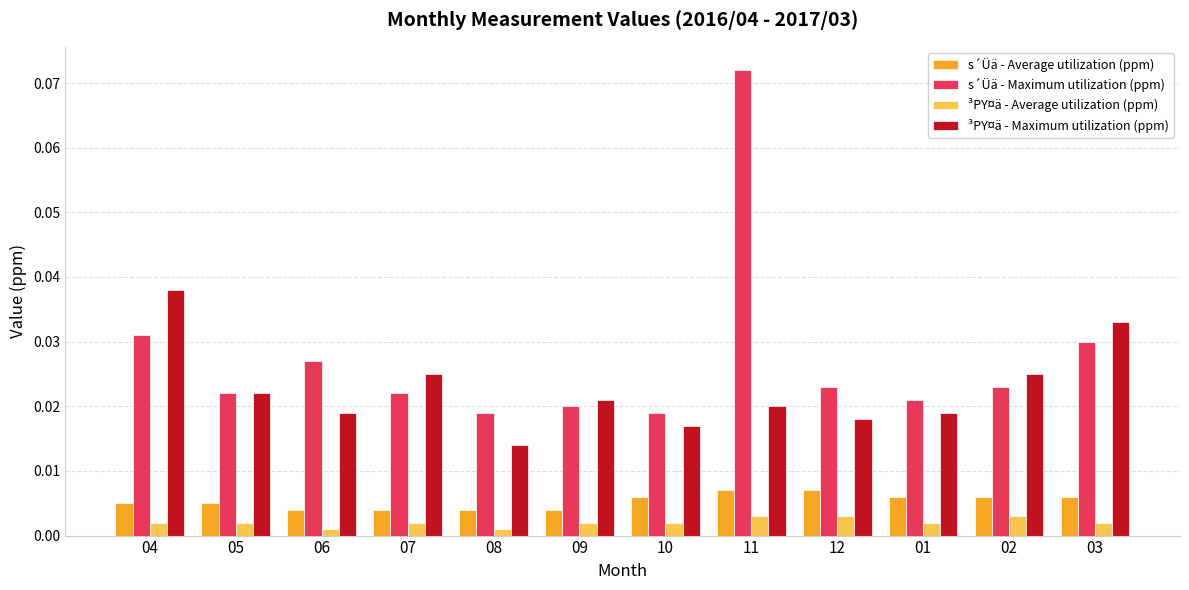

What position from the right is 01?

3